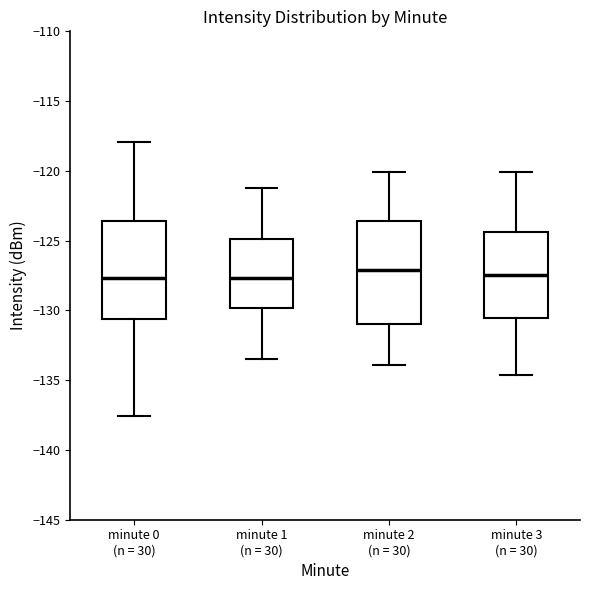

Reading left to right, read every box against the y-axis: the position of its median line, the range the box covers, and the ends of its whiskers. The values are not printed on the chart, so give them approximately, as read against the axis.

minute 0 (n = 30): median -127.5, box -130.5 to -123.5, whiskers -137.5 to -118.0
minute 1 (n = 30): median -127.5, box -130.0 to -125.0, whiskers -133.5 to -121.0
minute 2 (n = 30): median -127.0, box -131.0 to -123.5, whiskers -134.0 to -120.0
minute 3 (n = 30): median -127.5, box -130.5 to -124.5, whiskers -134.5 to -120.0